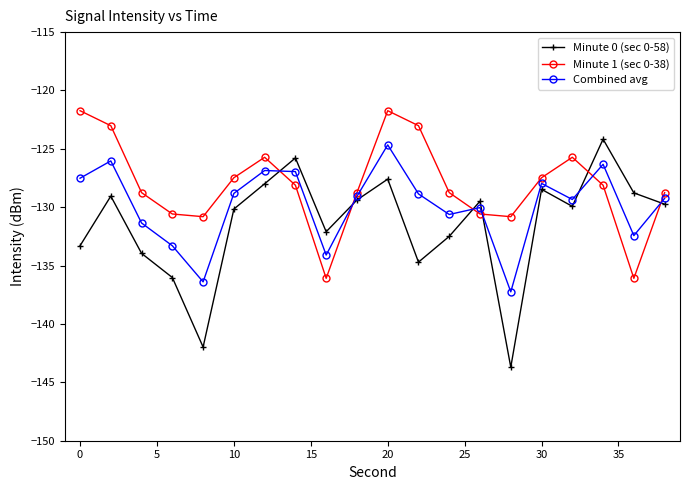

Which series has the largest range (max minus min)?

Minute 0 (sec 0-58)